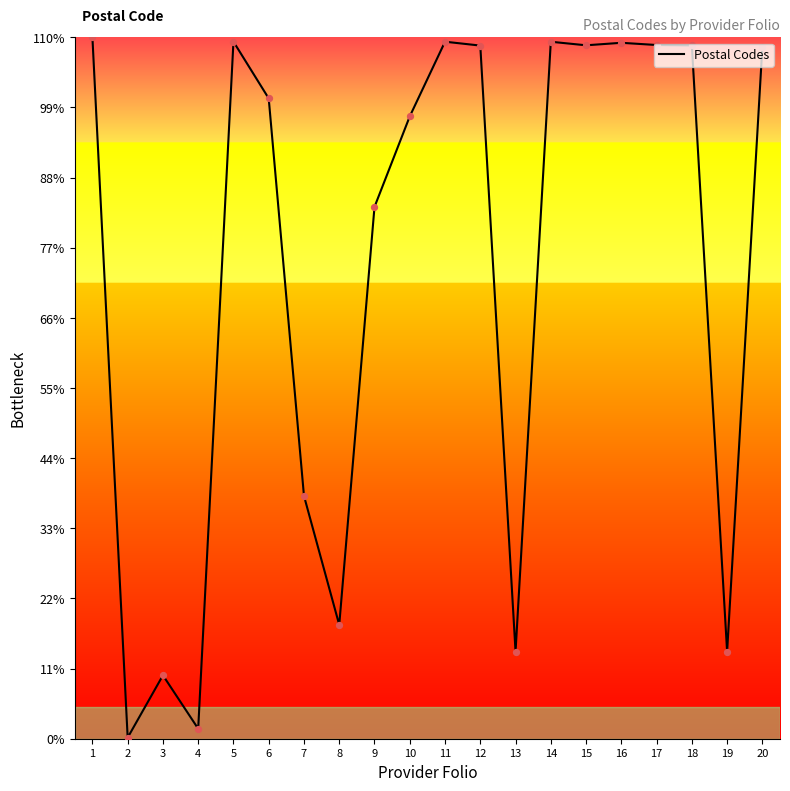

Is this an area chart (filled region under the line)?

Yes